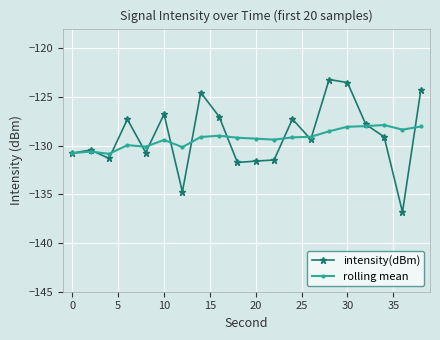

Which series has the widest spread of values?

intensity(dBm)